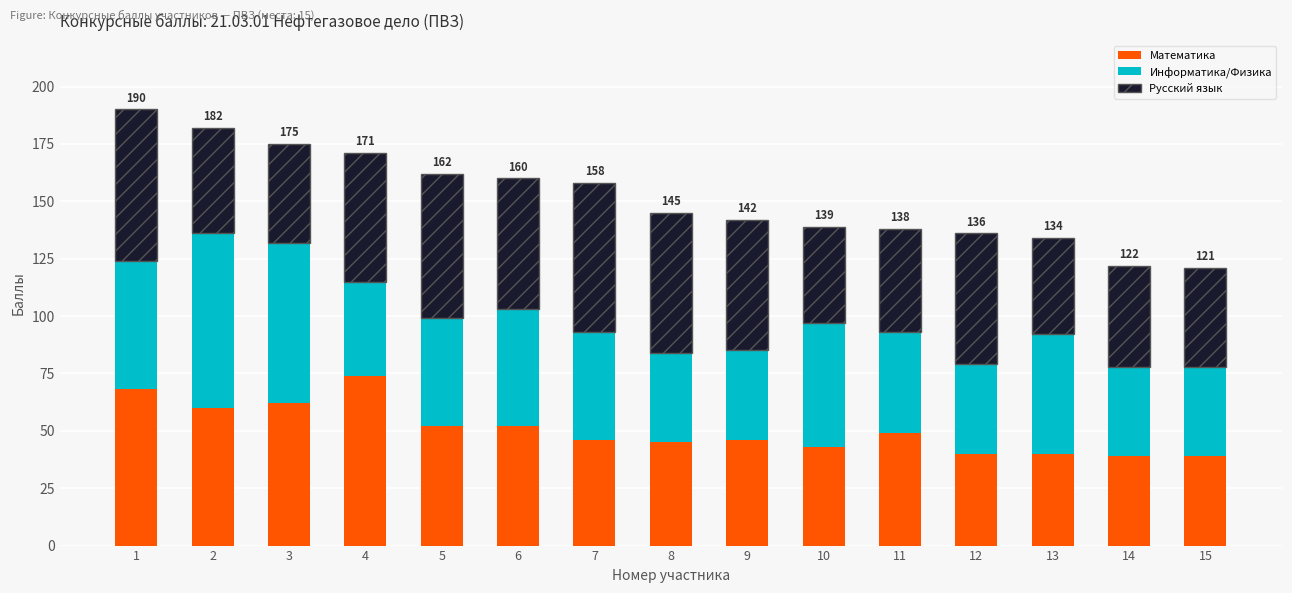

What are all the series names shown in the legend?

Математика, Информатика/Физика, Русский язык